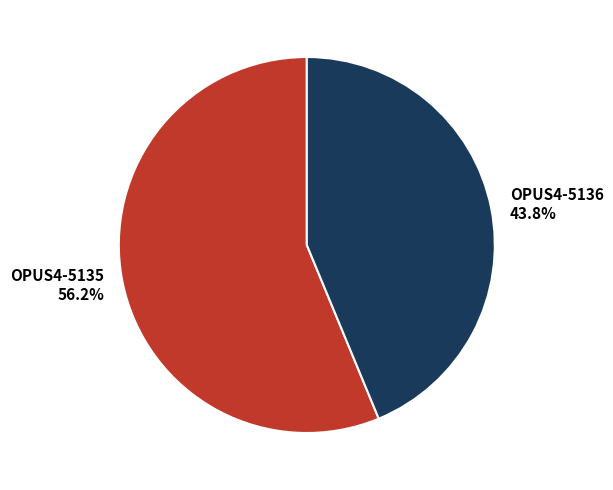

Approximately how many times larger is the value at OPUS4-5136 compared to OPUS4-5135?

0.8